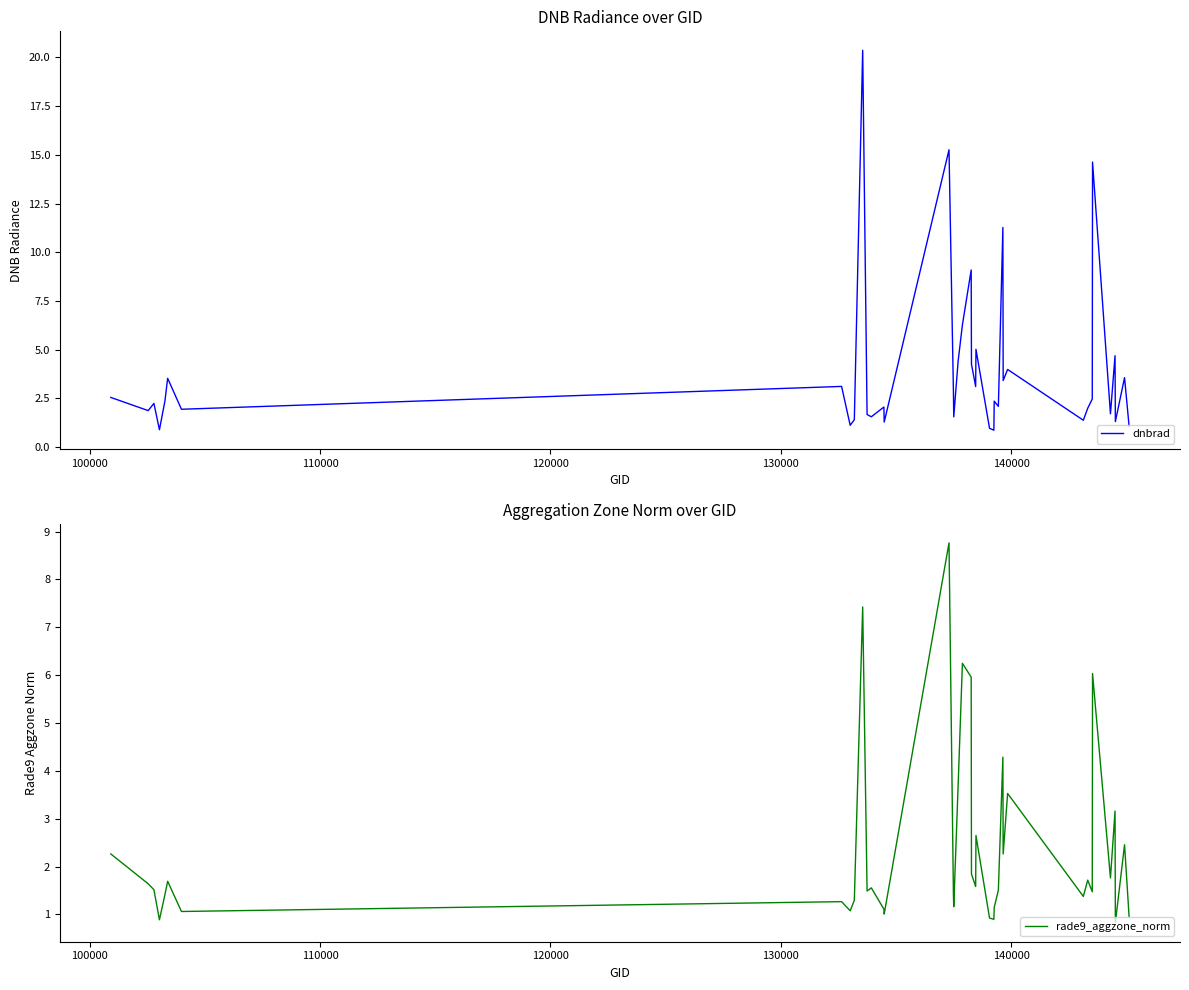

Is it true that rade9_aggzone_norm equals 1.7 at 9?

False